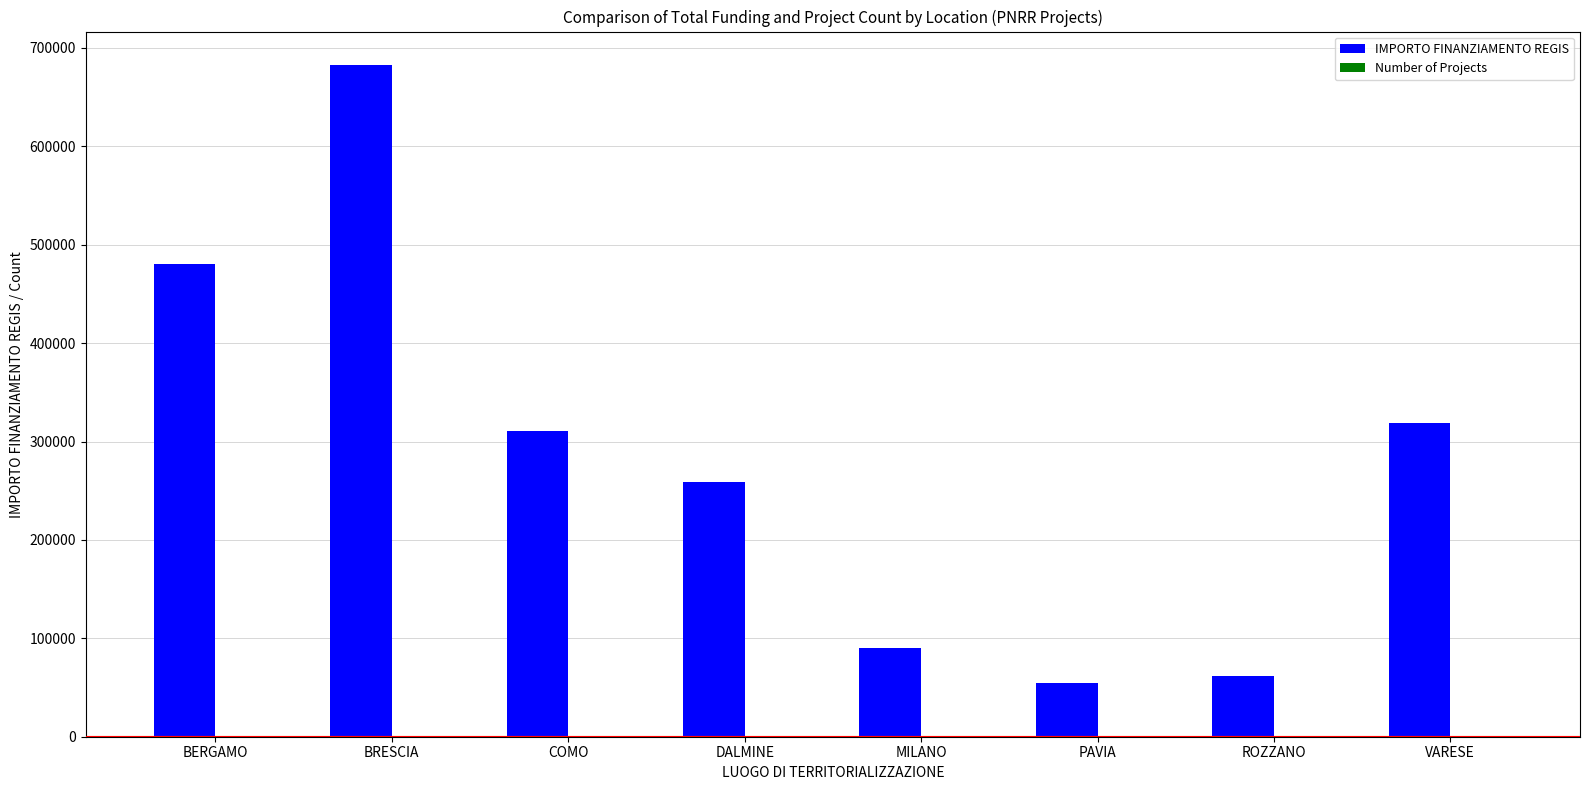

Does the chart contain stacked bars?

No